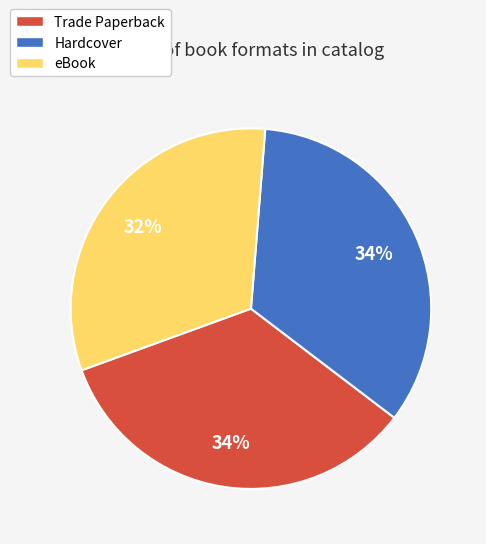

Does any single category account for the majority?

No